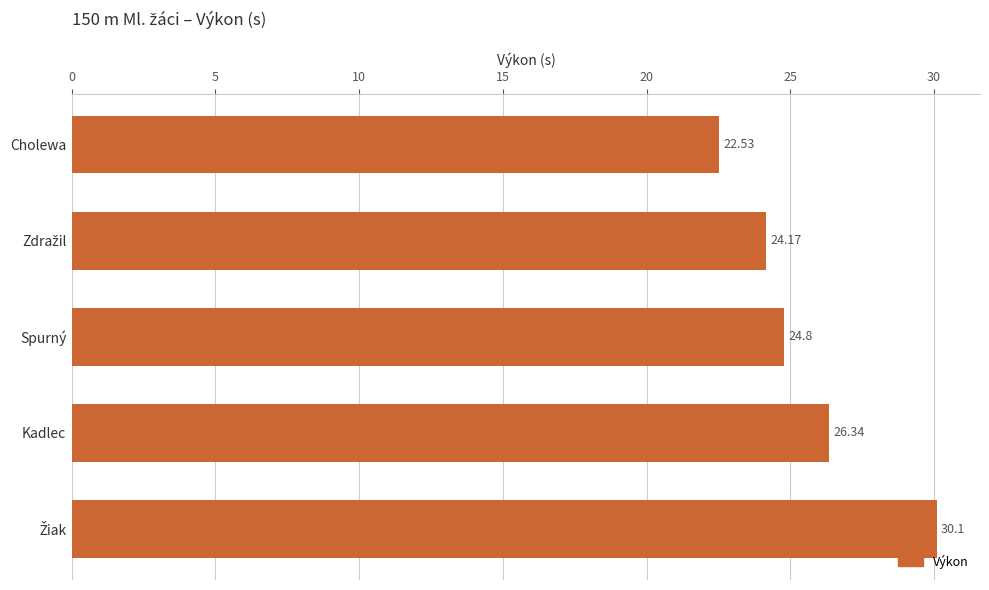

What is the difference between the maximum and second lowest values?

5.9